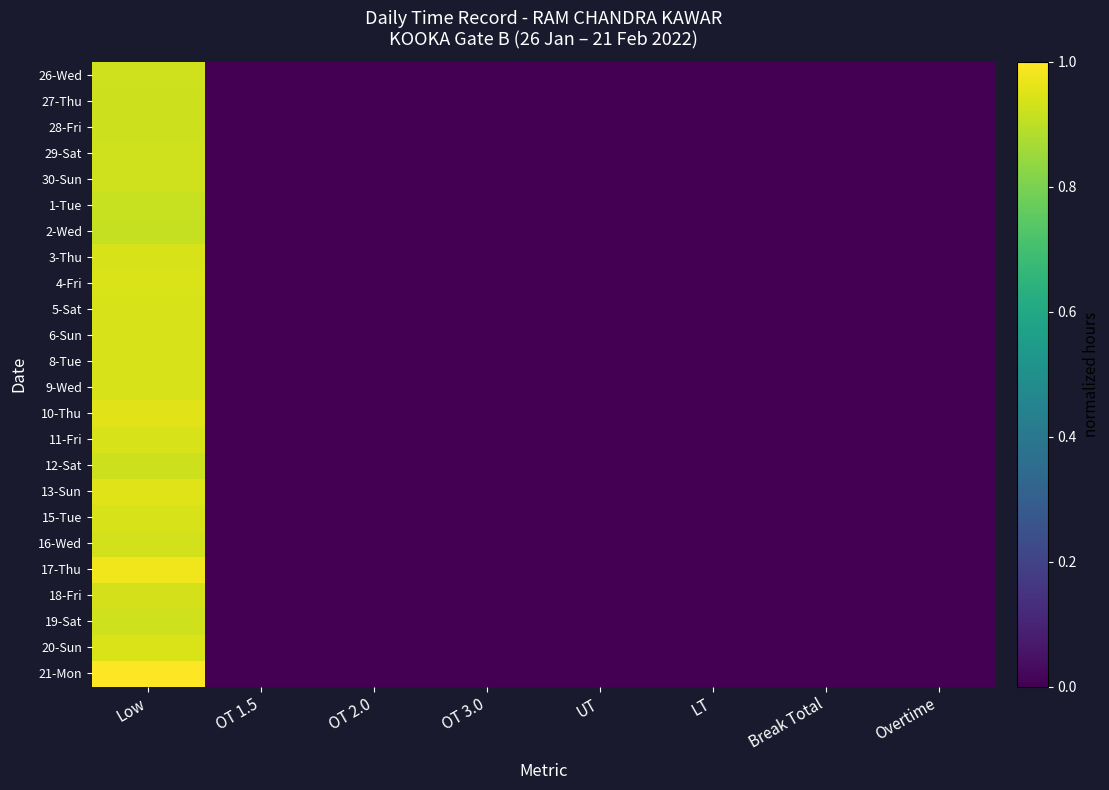

List the series in order of their peak value, lowest first.

2-Wed, 1-Tue, 27-Thu, 28-Fri, 12-Sat, 29-Sat, 26-Wed, 30-Sun, 19-Sat, 16-Wed, 18-Fri, 11-Fri, 6-Sun, 8-Tue, 9-Wed, 15-Tue, 3-Thu, 5-Sat, 4-Fri, 20-Sun, 13-Sun, 10-Thu, 17-Thu, 21-Mon